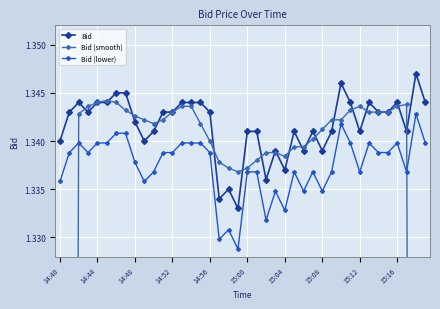

How many Bid values are between 1 and 2?

40